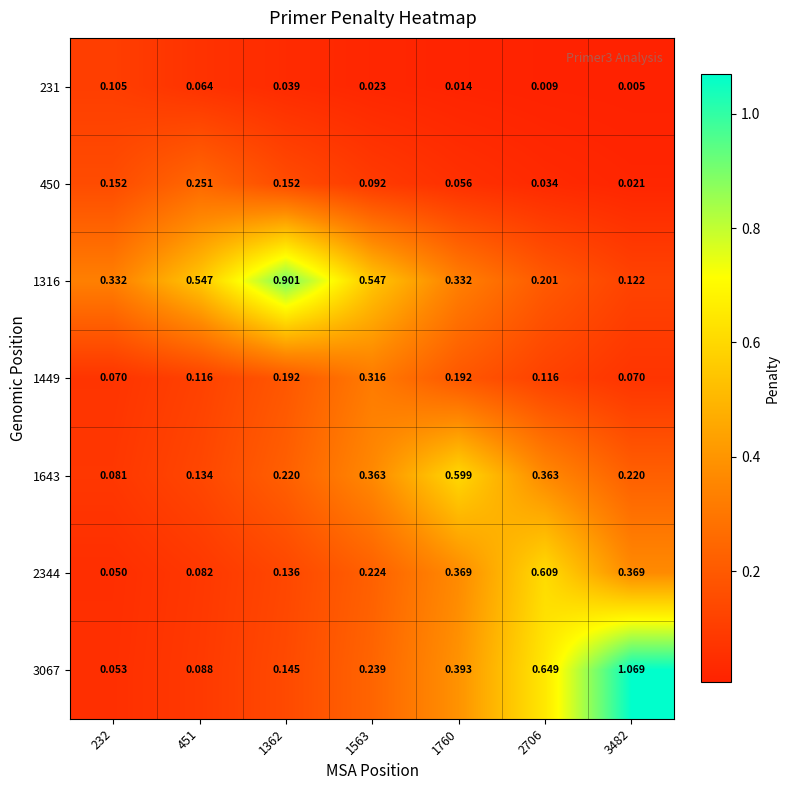

At which category is the sum across all series the highest?

2706